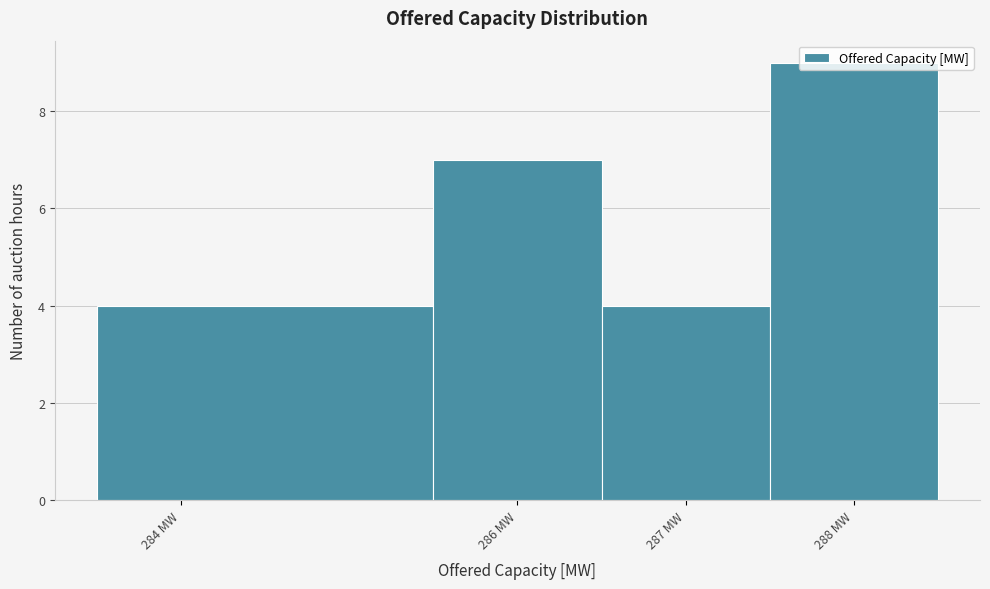

Which range on the x-axis has the tallest bar?

287.5 to 288.5